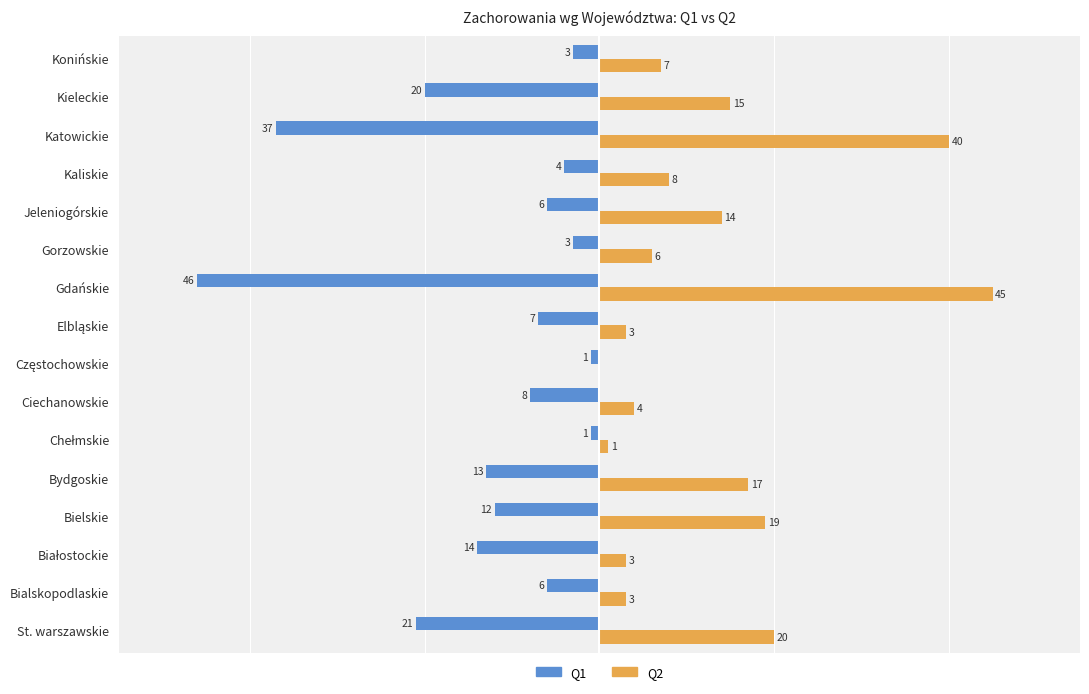

Which label corresponds to the largest value in the chart?

Gdańskie